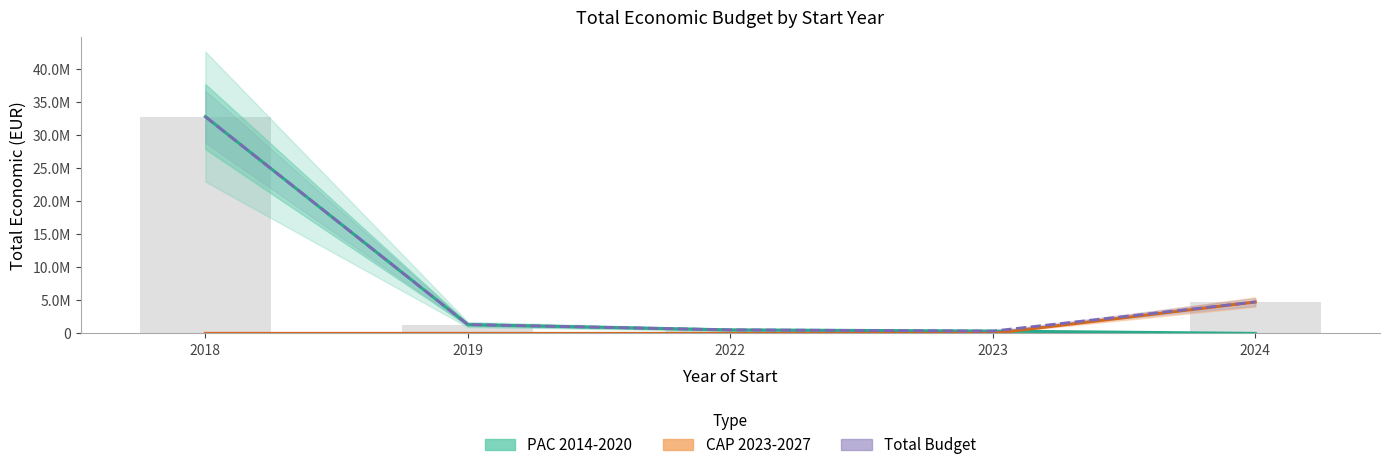

How many categories are shown in the chart?

5